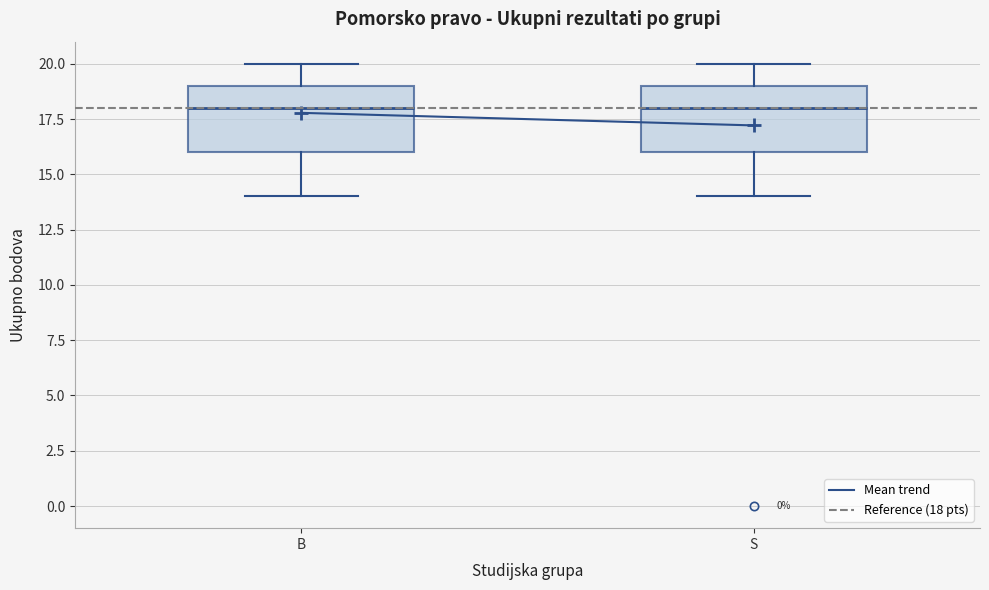

Reading left to right, read every box against the y-axis: the position of its median line, the range the box covers, and the ends of its whiskers. The values are not printed on the chart, so give them approximately, as read against the axis.

B: median 18, box 16 to 19, whiskers 14 to 20
S: median 18, box 16 to 19, whiskers 14 to 20